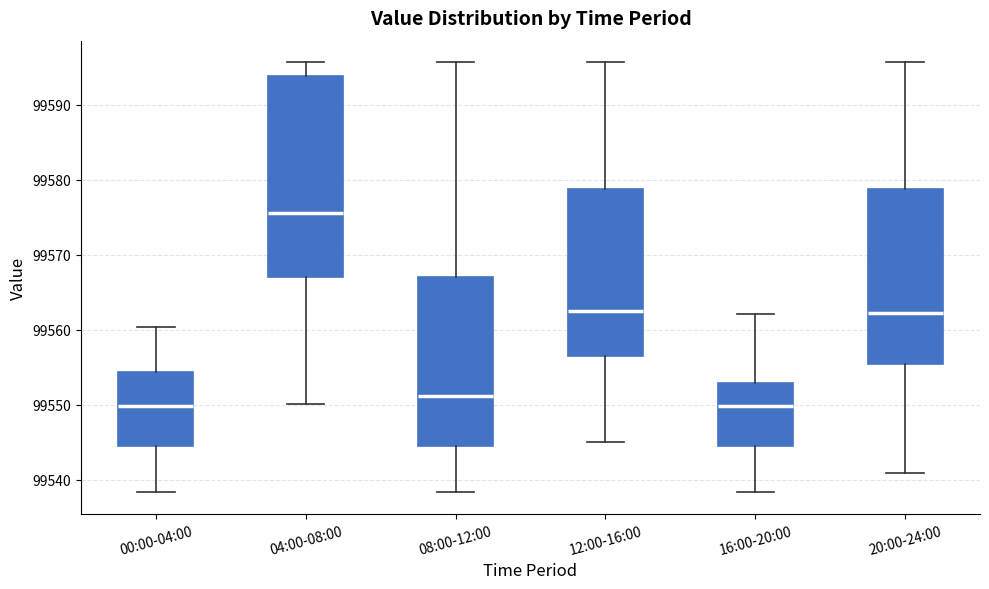

Reading left to right, transcribe this box plot: for each box, give where its median line is, the range the box spans, and where its two whiskers end, as read against the y-axis. The values are not printed on the chart, so give them approximately, as read against the axis.

00:00-04:00: median 99550, box 99544 to 99554, whiskers 99538 to 99560
04:00-08:00: median 99576, box 99567 to 99594, whiskers 99550 to 99596
08:00-12:00: median 99551, box 99544 to 99567, whiskers 99538 to 99596
12:00-16:00: median 99563, box 99556 to 99579, whiskers 99545 to 99596
16:00-20:00: median 99550, box 99544 to 99553, whiskers 99538 to 99562
20:00-24:00: median 99562, box 99556 to 99579, whiskers 99541 to 99596